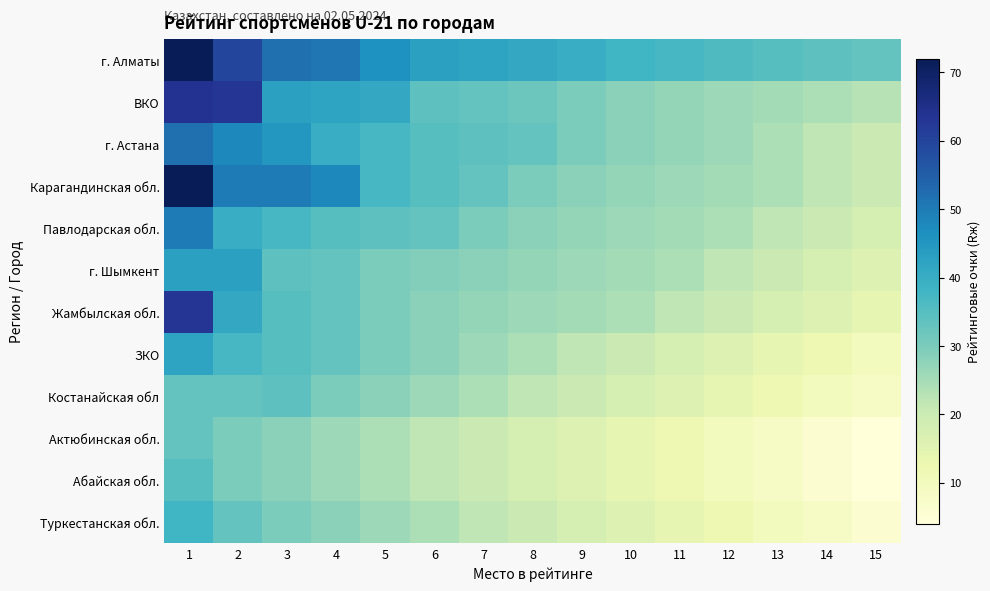

Which series has the largest range (max minus min)?

Карагандинская обл.